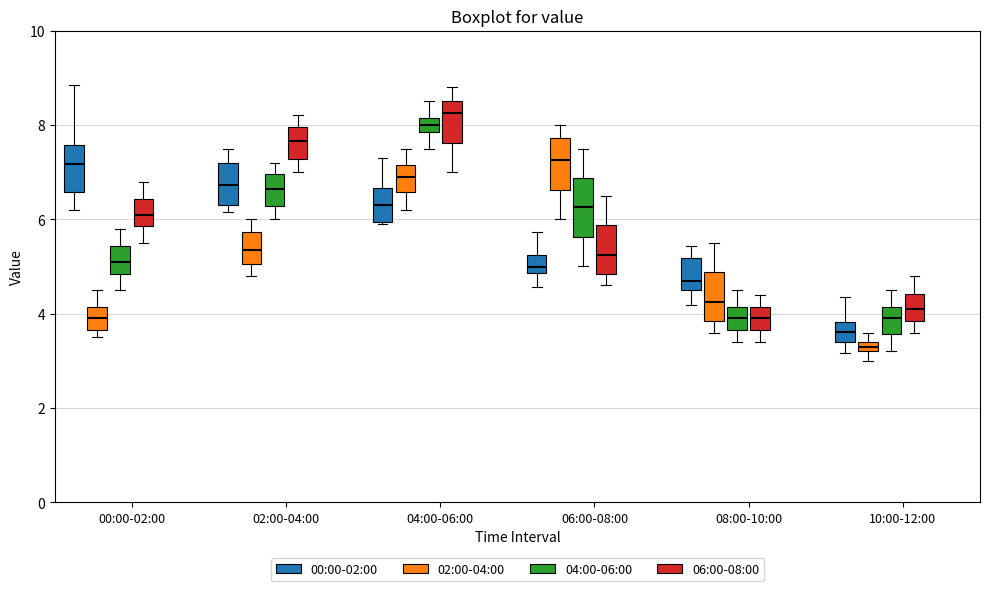

Which box's median line is the lowest?

10:00-12:00 (02:00-04:00)